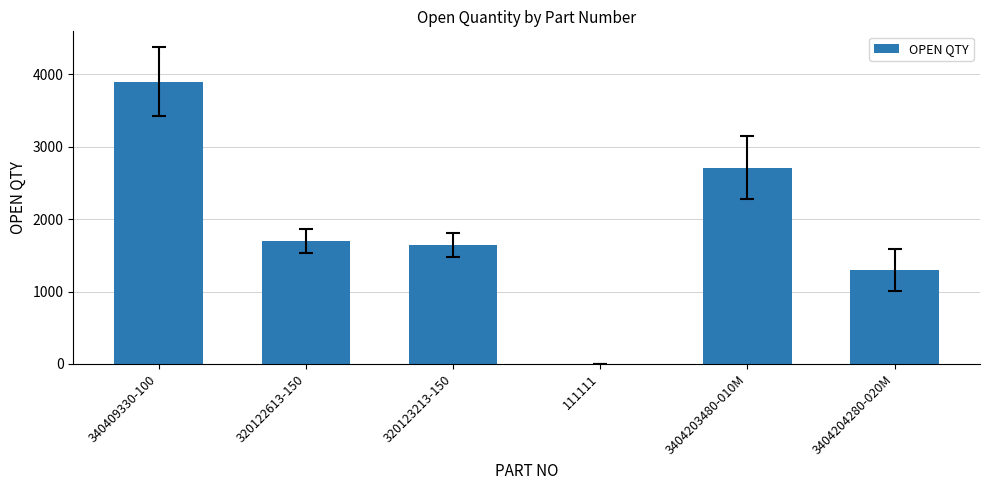

What is the sum of all values?

11257